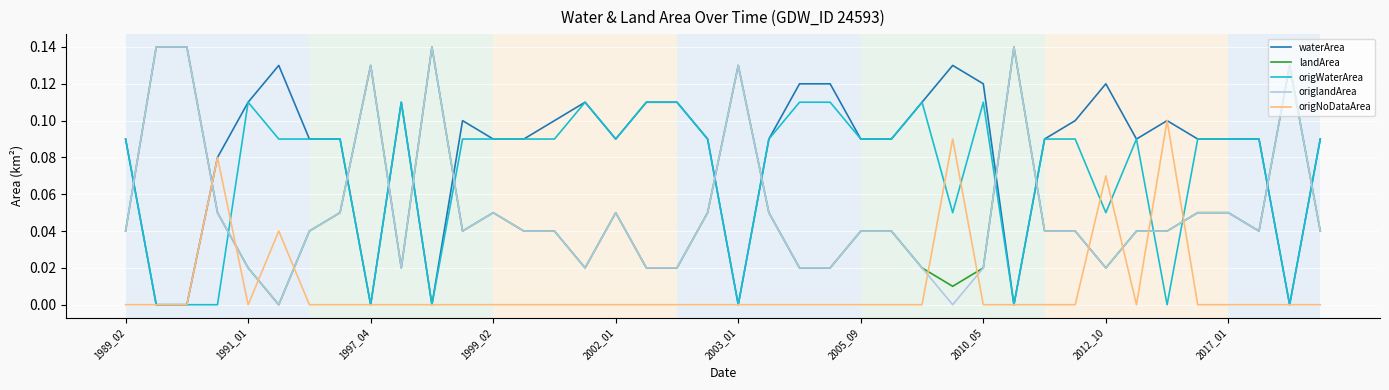

How many intersections are there between origlandArea and origWaterArea?

14